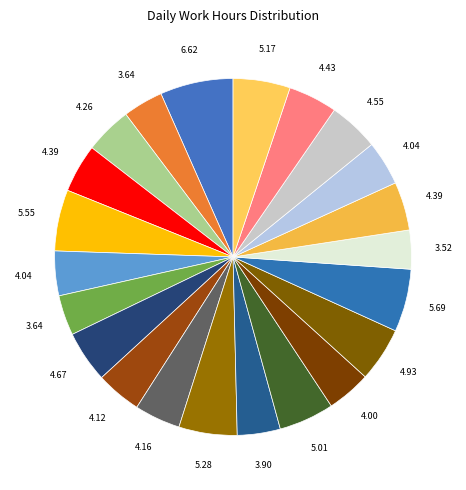

Which slice is the largest?

1